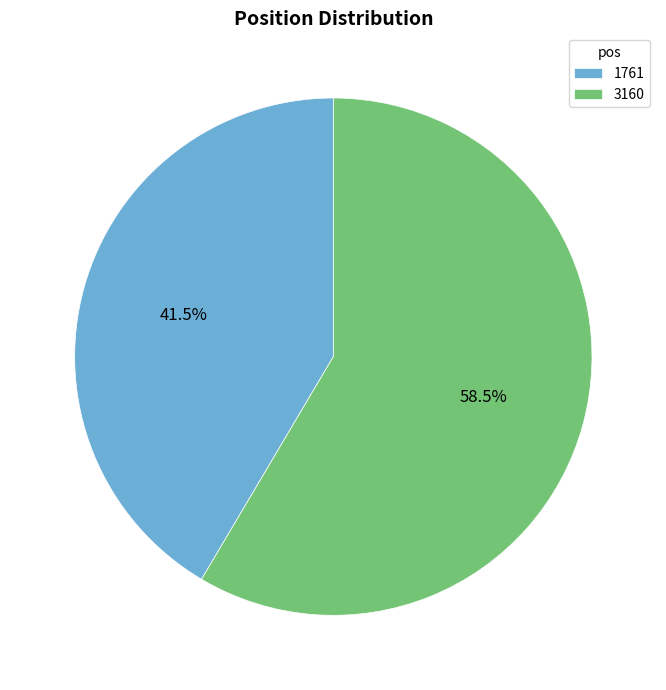

Which category has the smallest portion of the pie?

1761